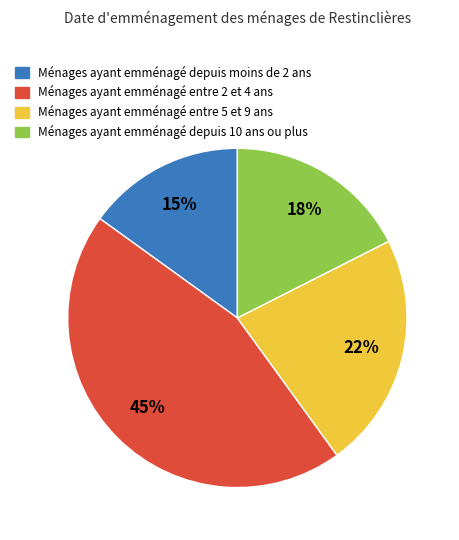

To the nearest percent, what is the difference between the largest and smallest slice percentages?

30%